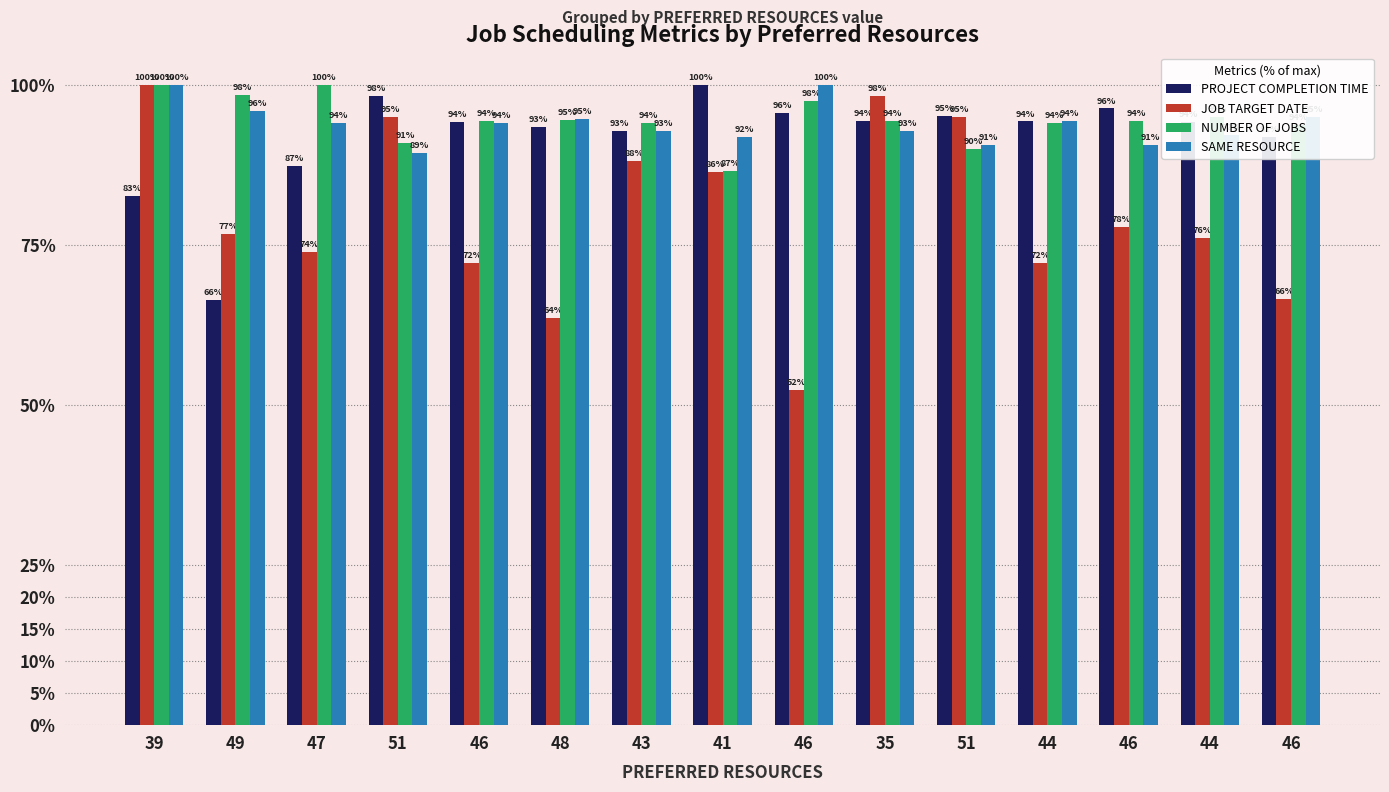

True or false: PROJECT COMPLETION TIME has a value of 25.2 at 35.

False